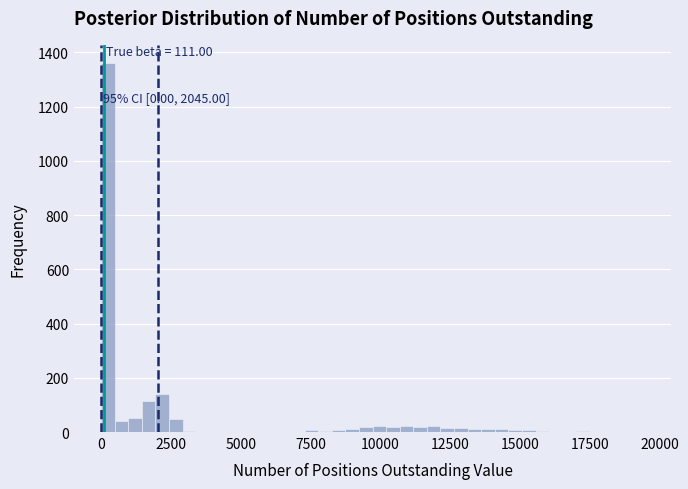

Around what value on the x-axis is the tallest bar? Give the approximate position of its centre, as read against the axis.

0